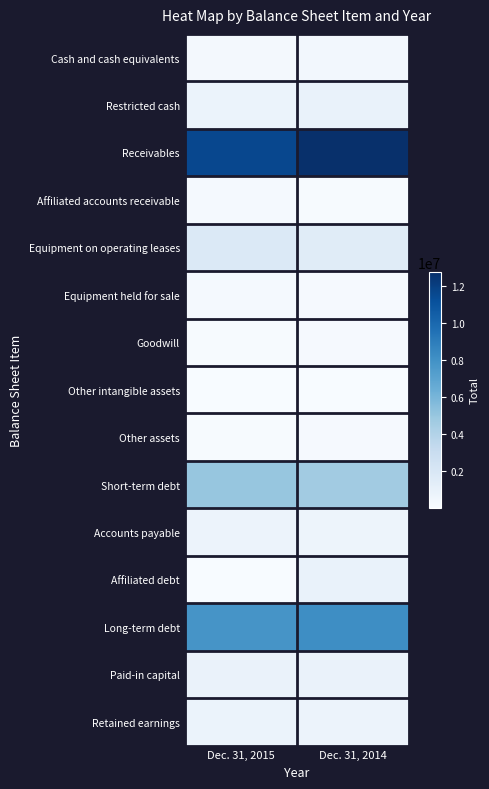

What is the total value across all series at Dec. 31, 2014?

31833206